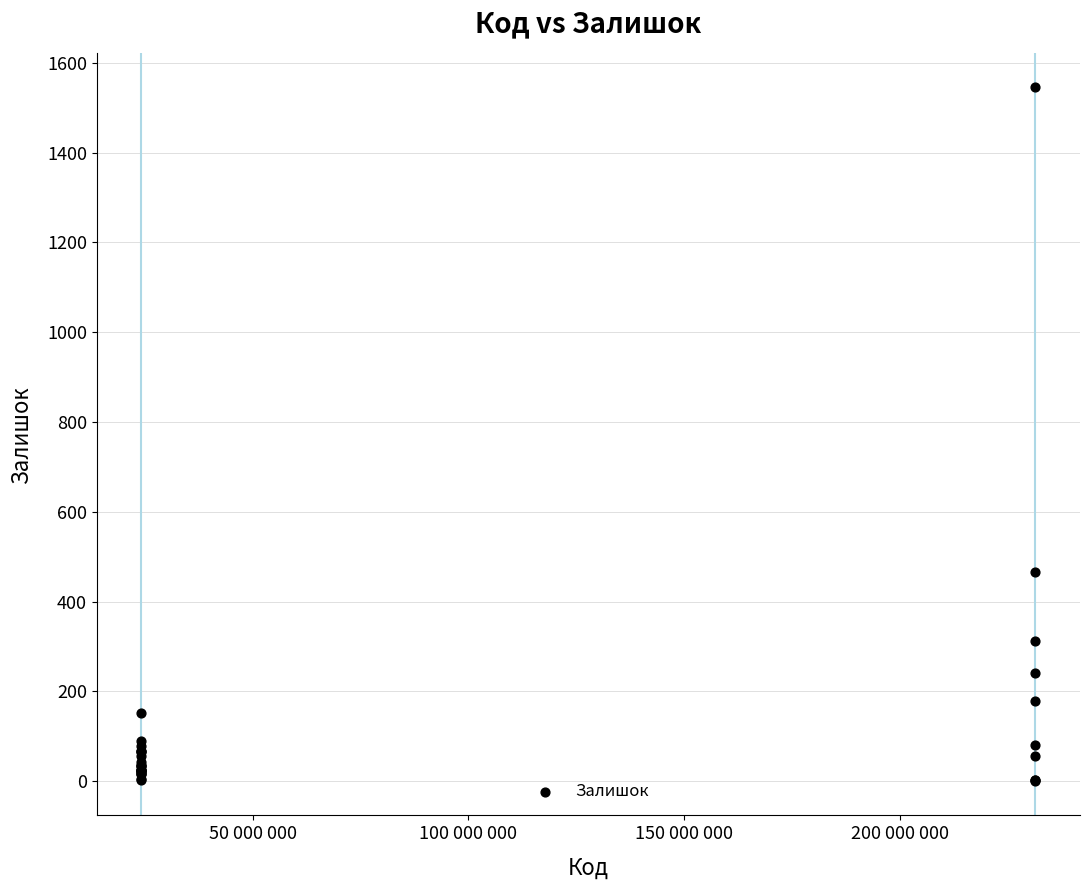

What Y value in the scatter plot is closest to 773?

465